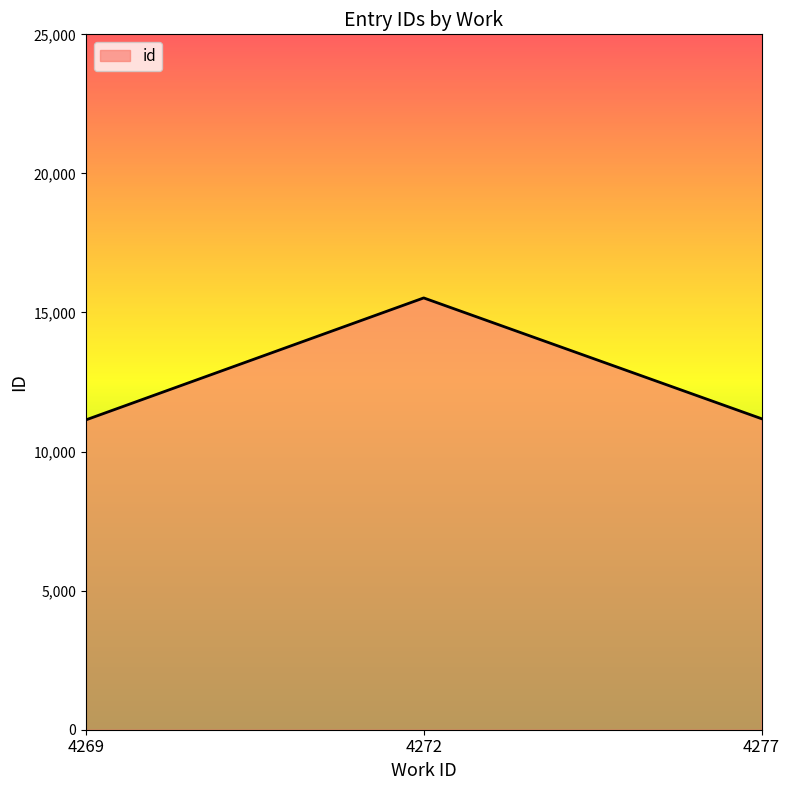

Does the chart display data point markers on the line(s)?

No